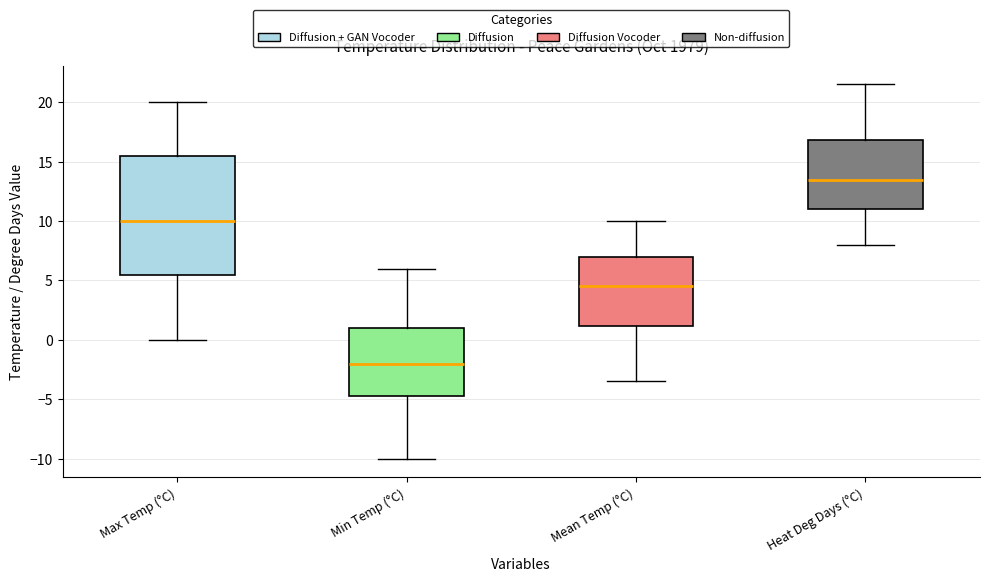

Reading left to right, transcribe this box plot: for each box, give where its median line is, the range the box spans, and where its two whiskers end, as read against the y-axis. The values are not printed on the chart, so give them approximately, as read against the axis.

Max Temp (°C): median 10.0, box 5.5 to 15.5, whiskers 0.0 to 20.0
Min Temp (°C): median -2.0, box -4.5 to 1.0, whiskers -10.0 to 6.0
Mean Temp (°C): median 4.5, box 1.0 to 7.0, whiskers -3.5 to 10.0
Heat Deg Days (°C): median 13.5, box 11.0 to 17.0, whiskers 8.0 to 21.5